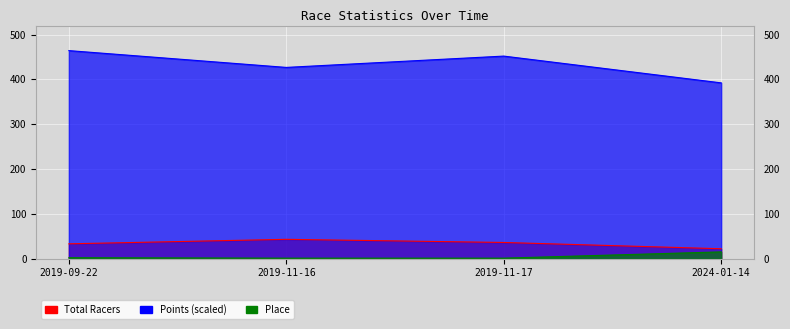

What is the sum of all Points values?

1734.6